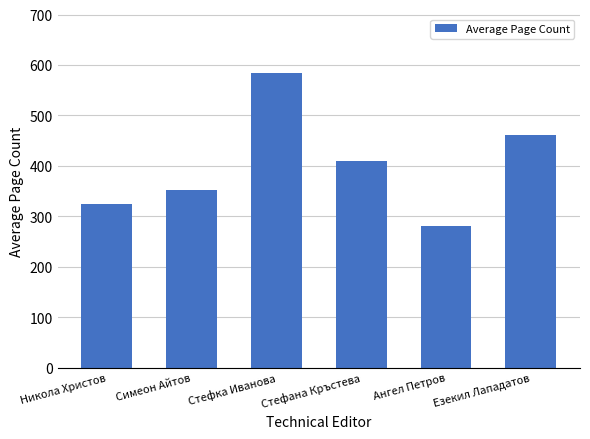

Read the value at Симеон Айтов, to the nearest 10.

350